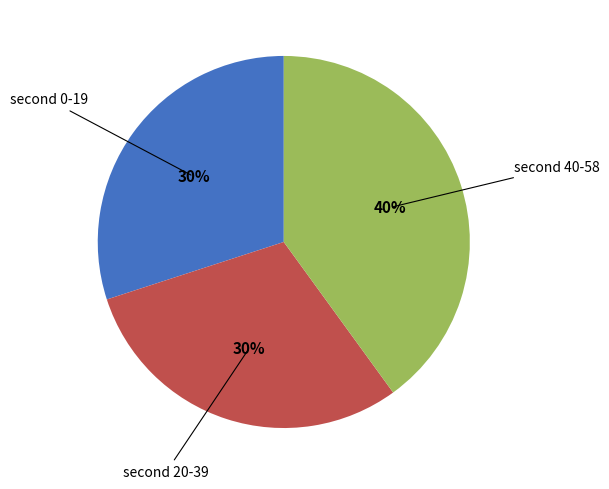

Is there any slice that represents more than half of the pie?

No